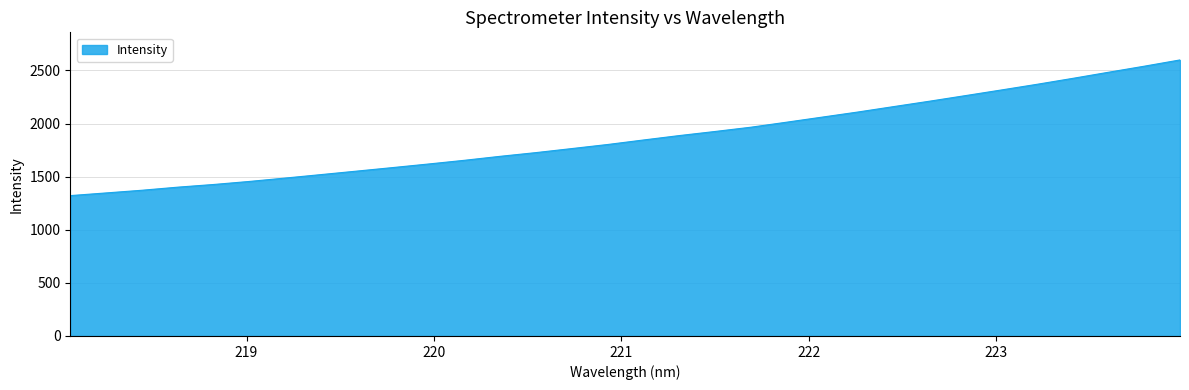

How many categories are shown in the chart?

32